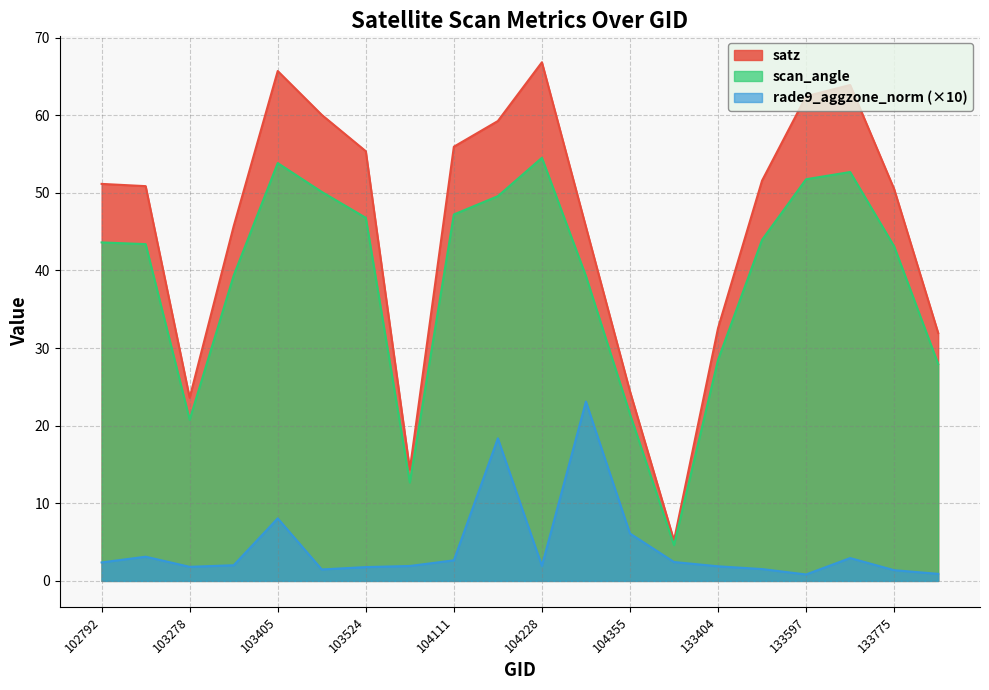

Where is scan_angle nearest to the value 29?

133404